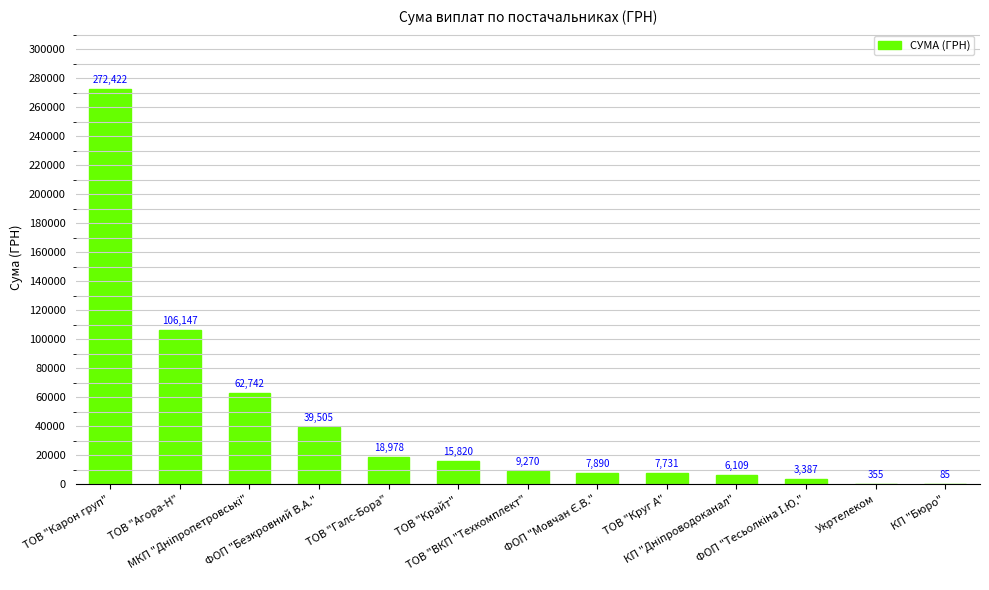

What is the maximum value shown in the chart?

272422.2